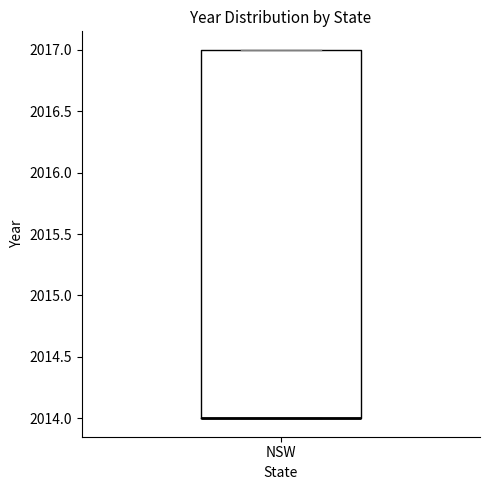

Transcribe this box plot: give where the median line is, the range the box spans, and where the two whiskers end, as read against the y-axis. The values are not printed on the chart, so give them approximately, as read against the axis.

median 2014 (drawn on the box's lower edge), box 2014 to 2017, whiskers 2014 to 2017